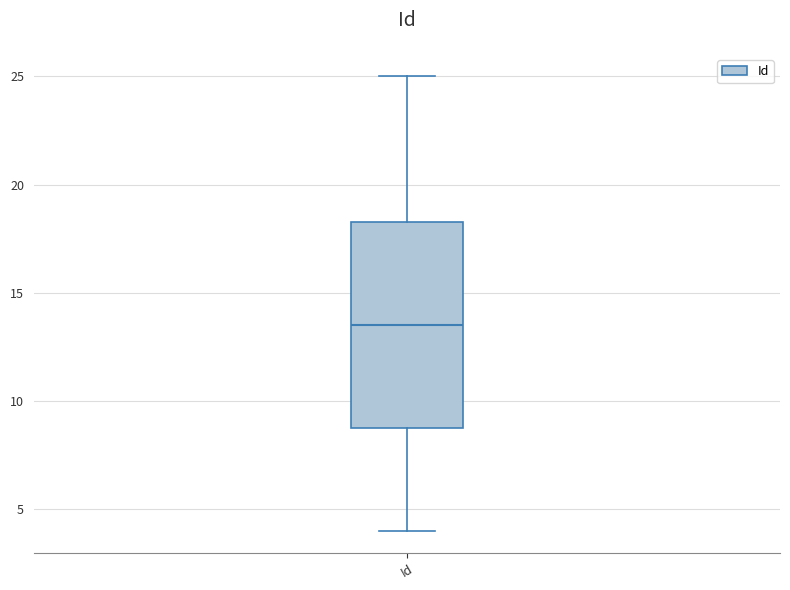

Read this box plot against the y-axis: the position of the median line, the range covered by the box, and the ends of both whiskers. The values are not printed on the chart, so give them approximately, as read against the axis.

median 13.5, box 9.0 to 18.5, whiskers 4.0 to 25.0